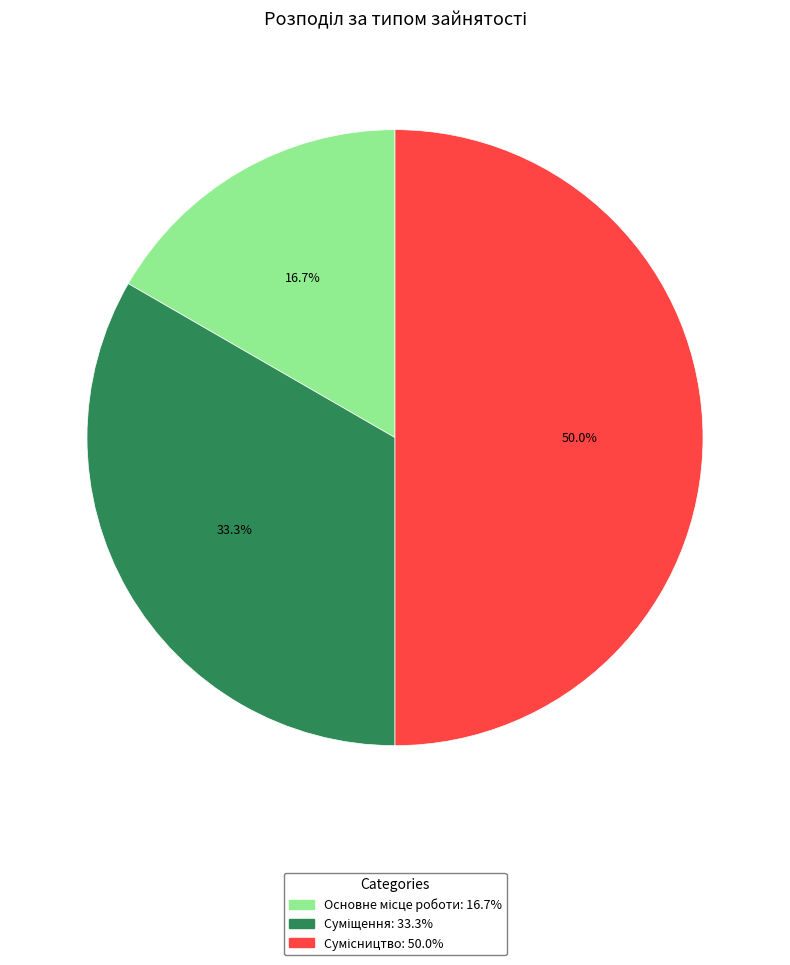

How many slices are in this pie chart?

3